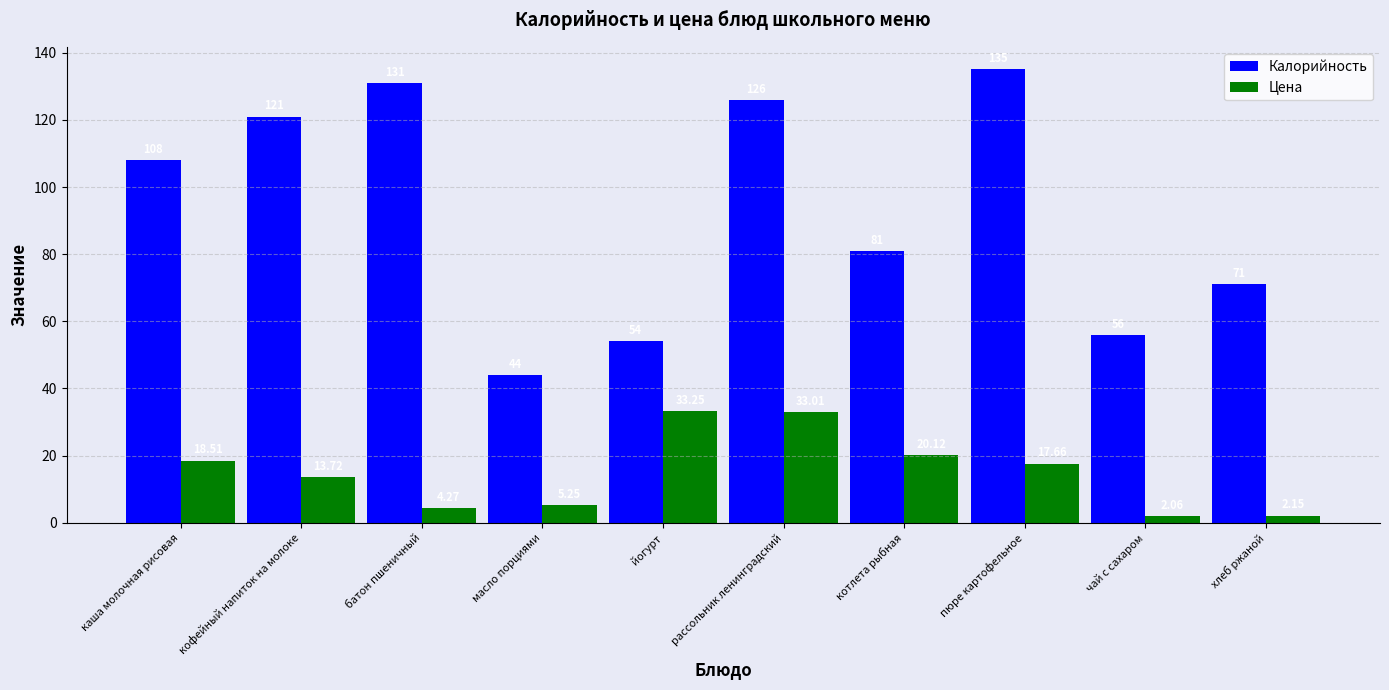

Rank the series by their average value, from lowest to highest.

Цена, Калорийность